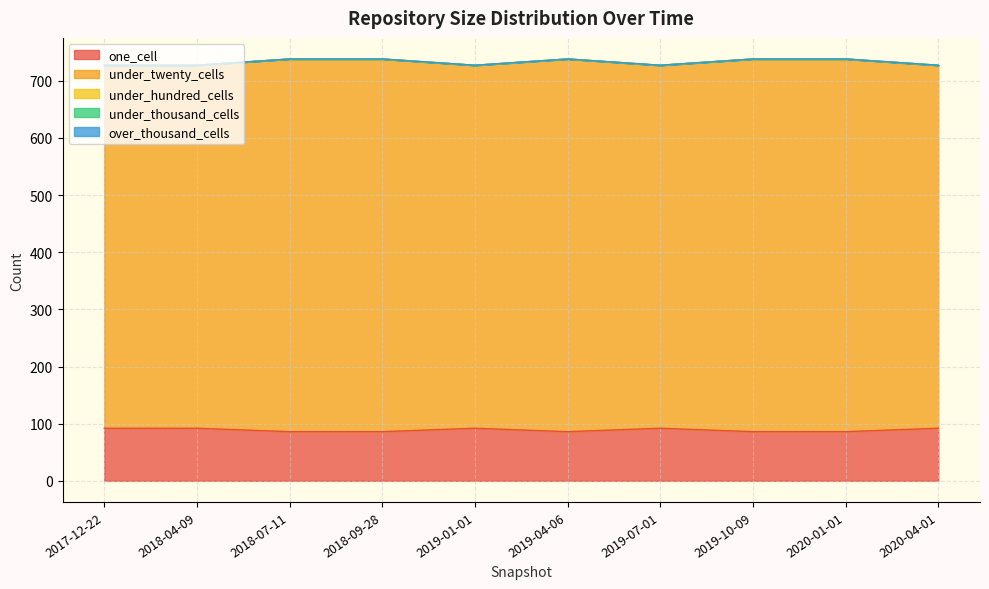

At which label does under_hundred_cells reach its minimum?

2017-12-22